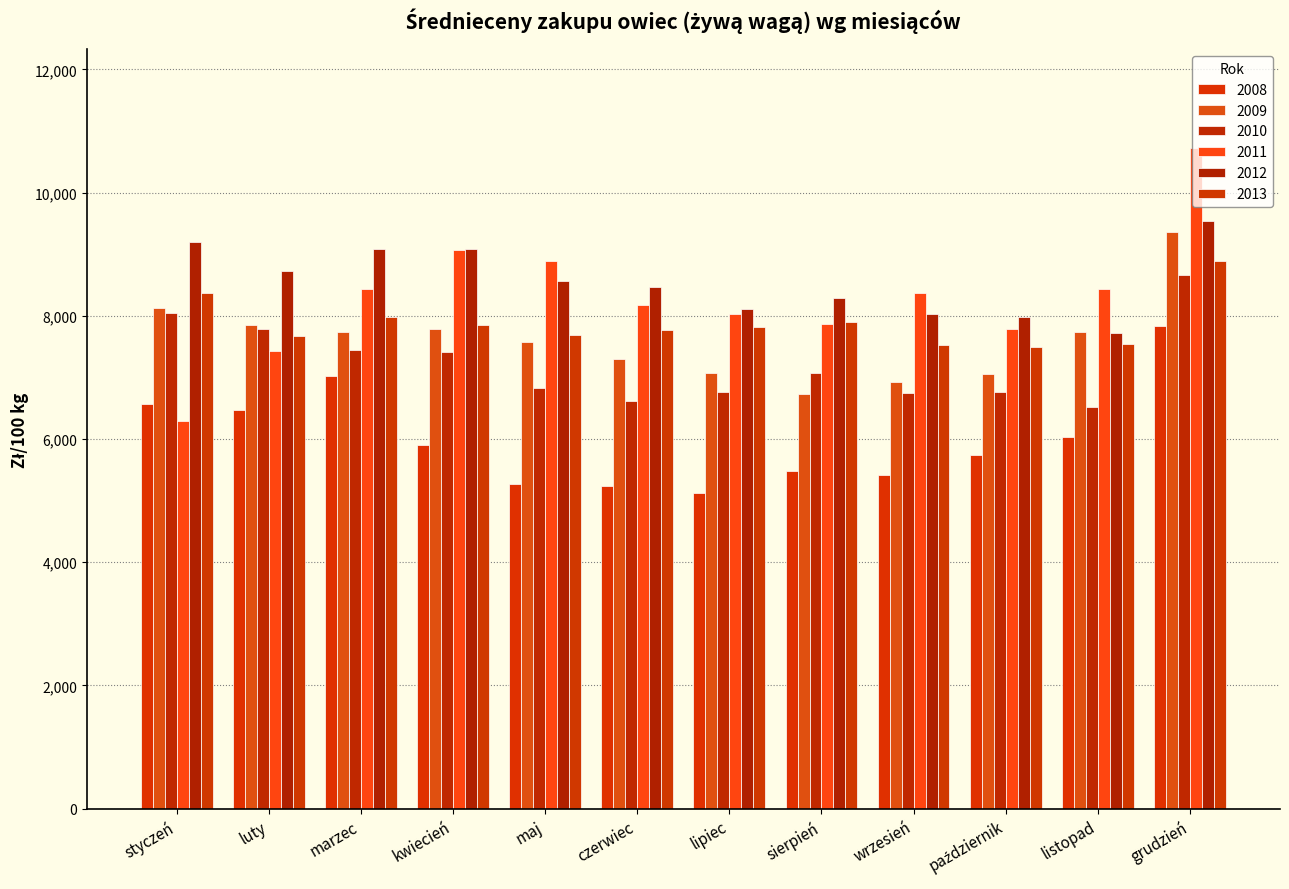

What is the difference between the 2011 values at kwiecień and lipiec?

1034.3